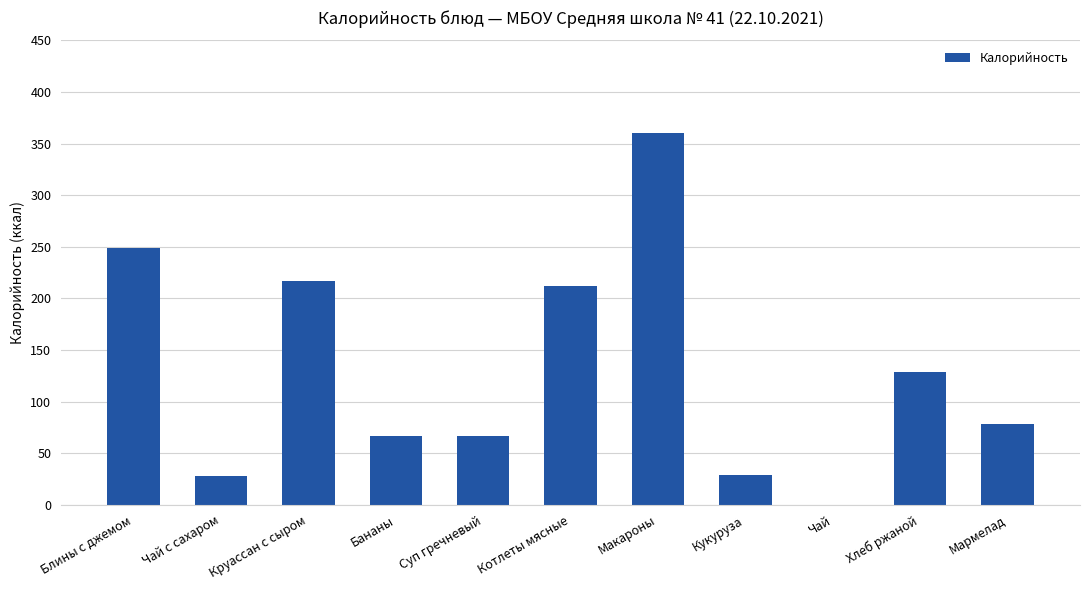

Are the bars horizontal?

No